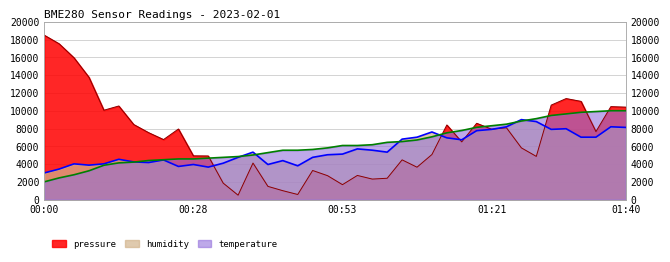

What is the difference between the highest and lowest values at 00:28?

975.4